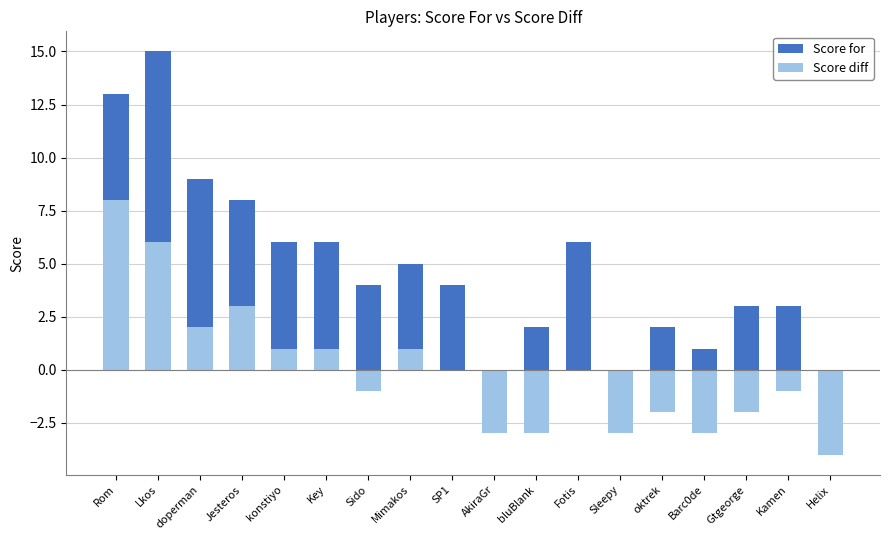

What is the value of the Score diff bar at the 4th from the left?

3